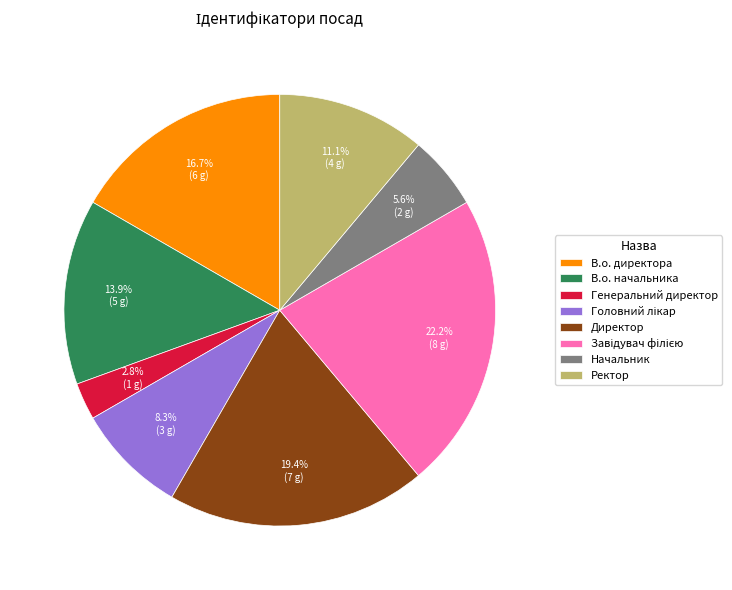

Is there any slice that represents more than half of the pie?

No